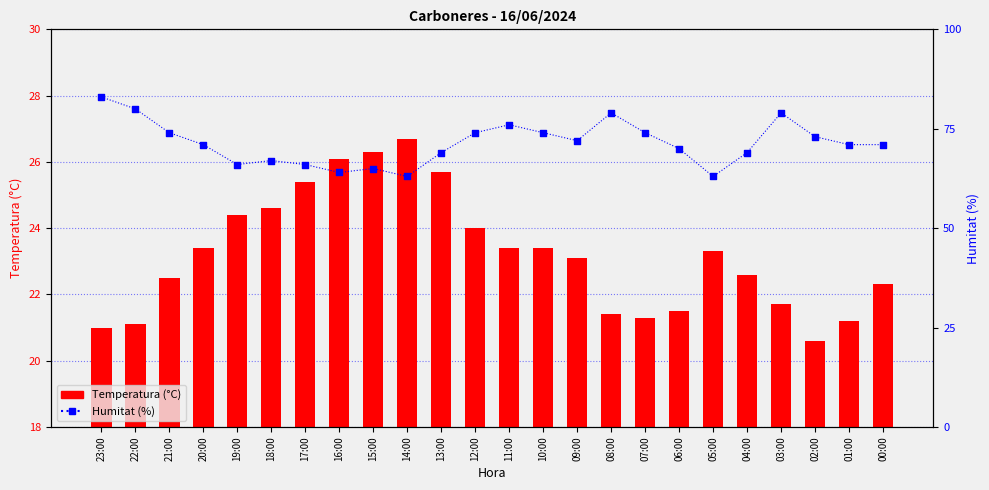

Which series has the largest total across all categories?

Humitat (%)